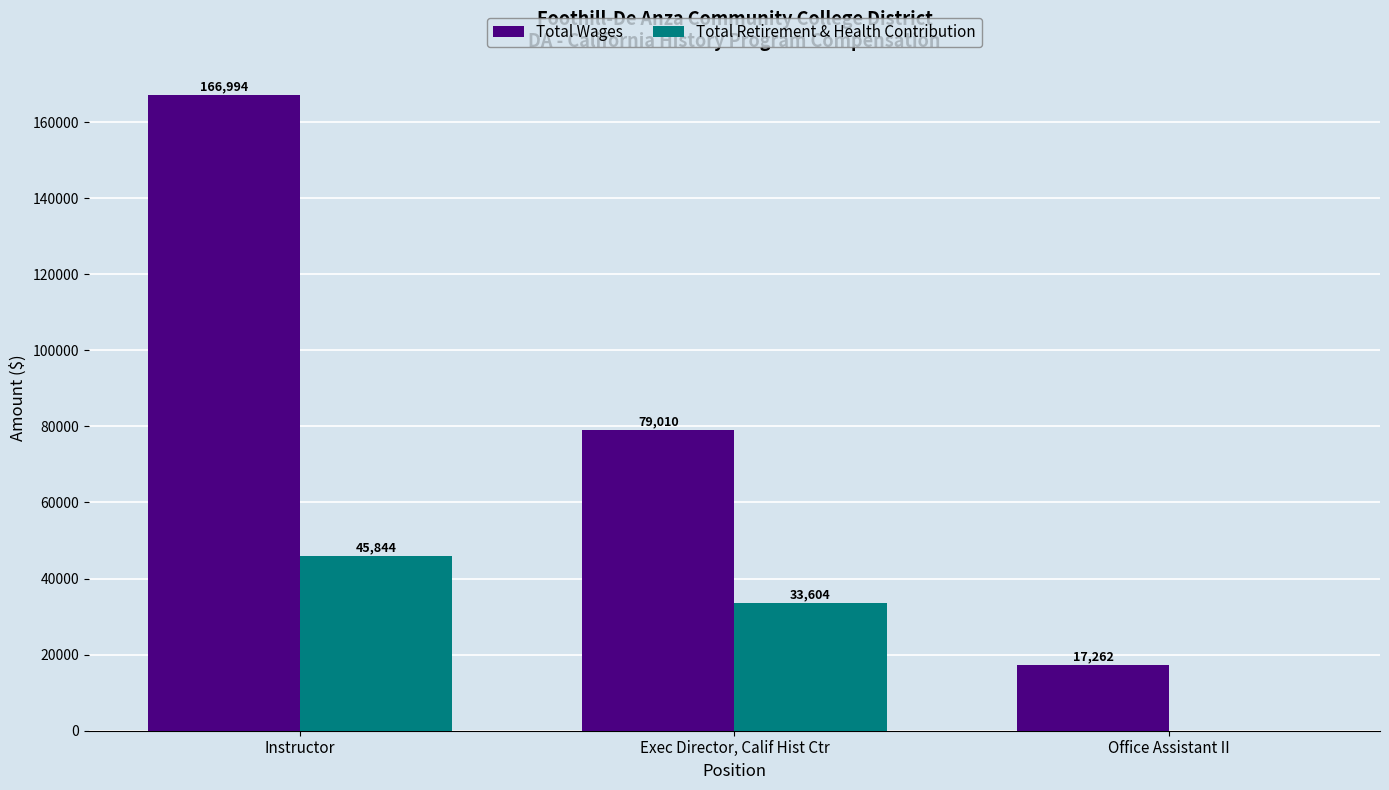

What is the sum of all Total Retirement & Health Contribution values?

79448